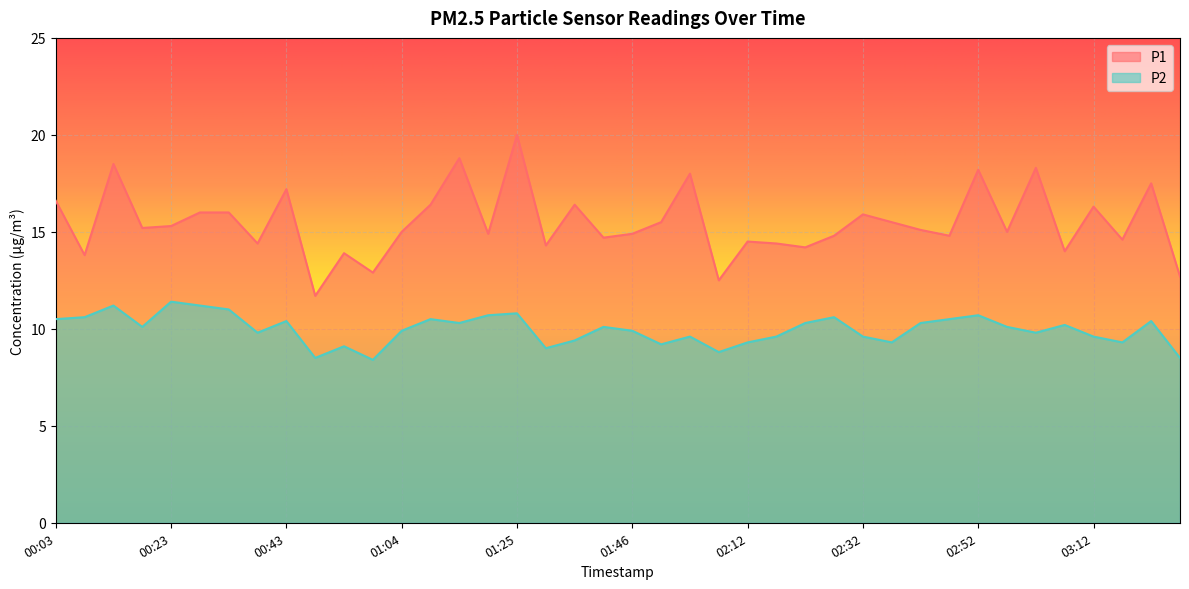

What is the spread (max minus min) of values at 02:17?

4.8